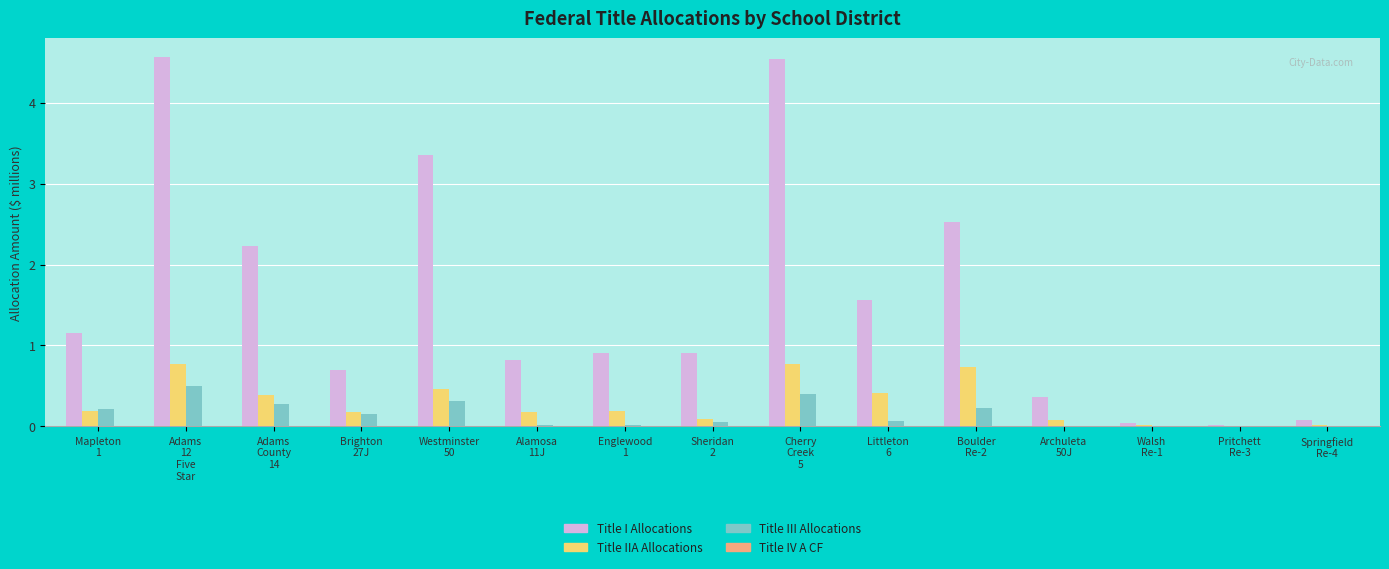

Which series has the largest total across all categories?

Title I Allocations